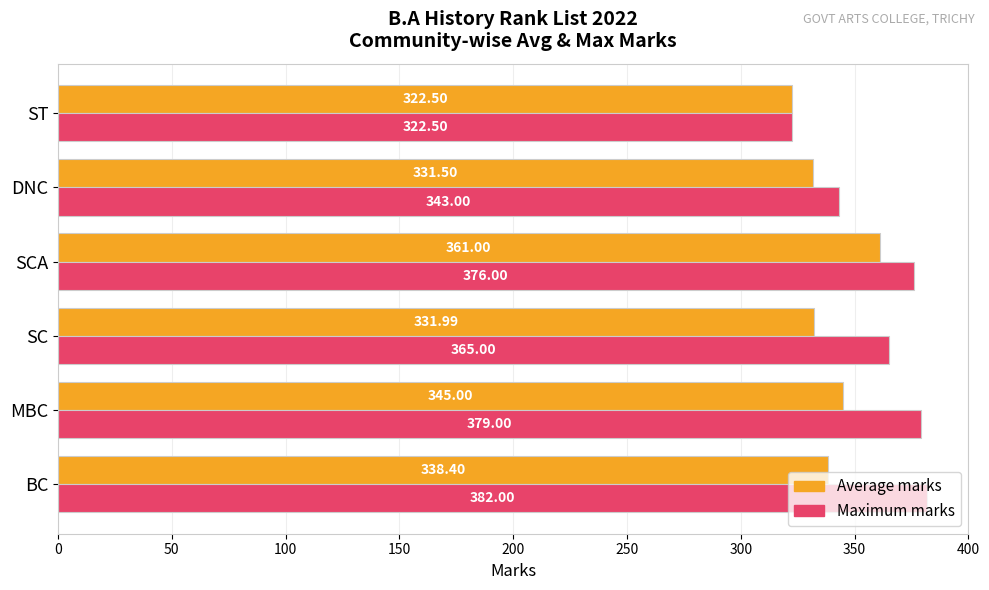

Which series has the largest total across all categories?

Maximum marks